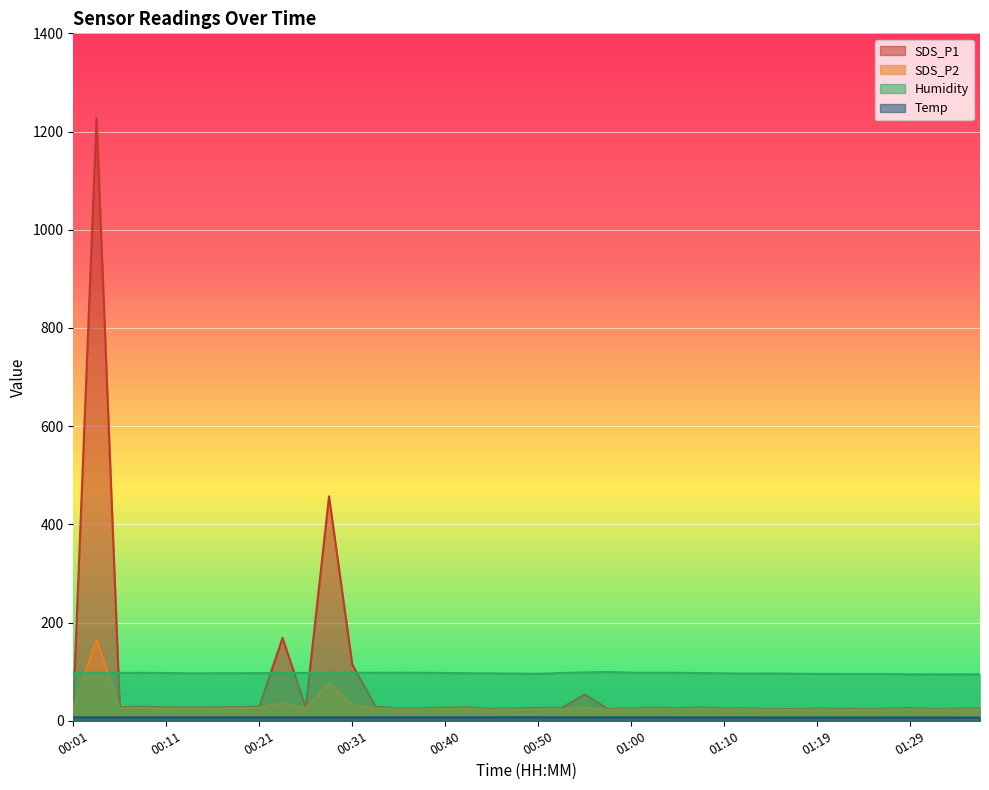

At which label does Humidity first exceed 97?

00:01